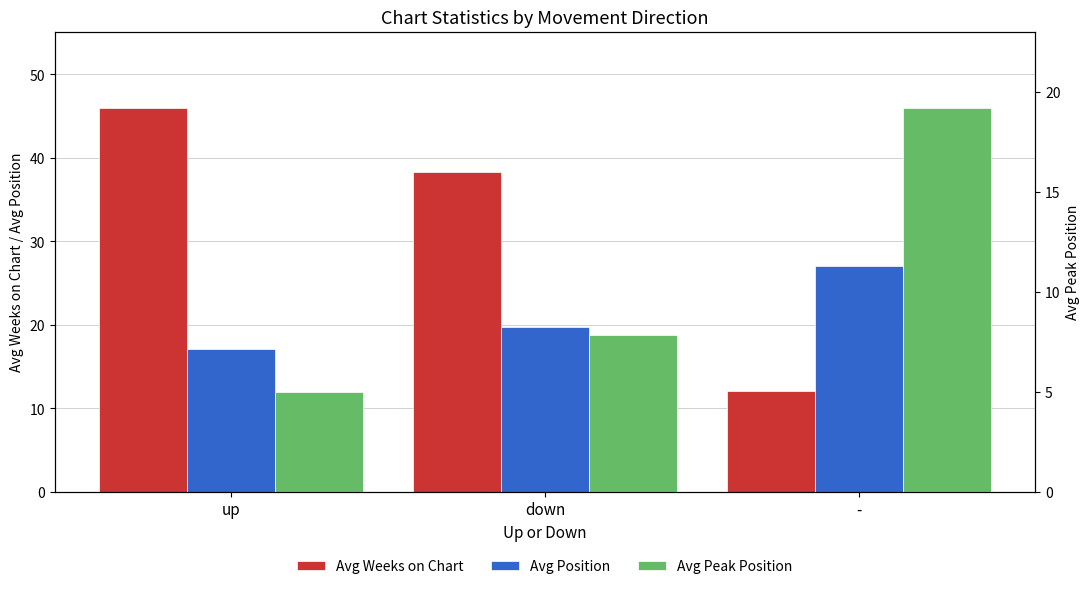

What is the maximum value for Avg Position?

27.0